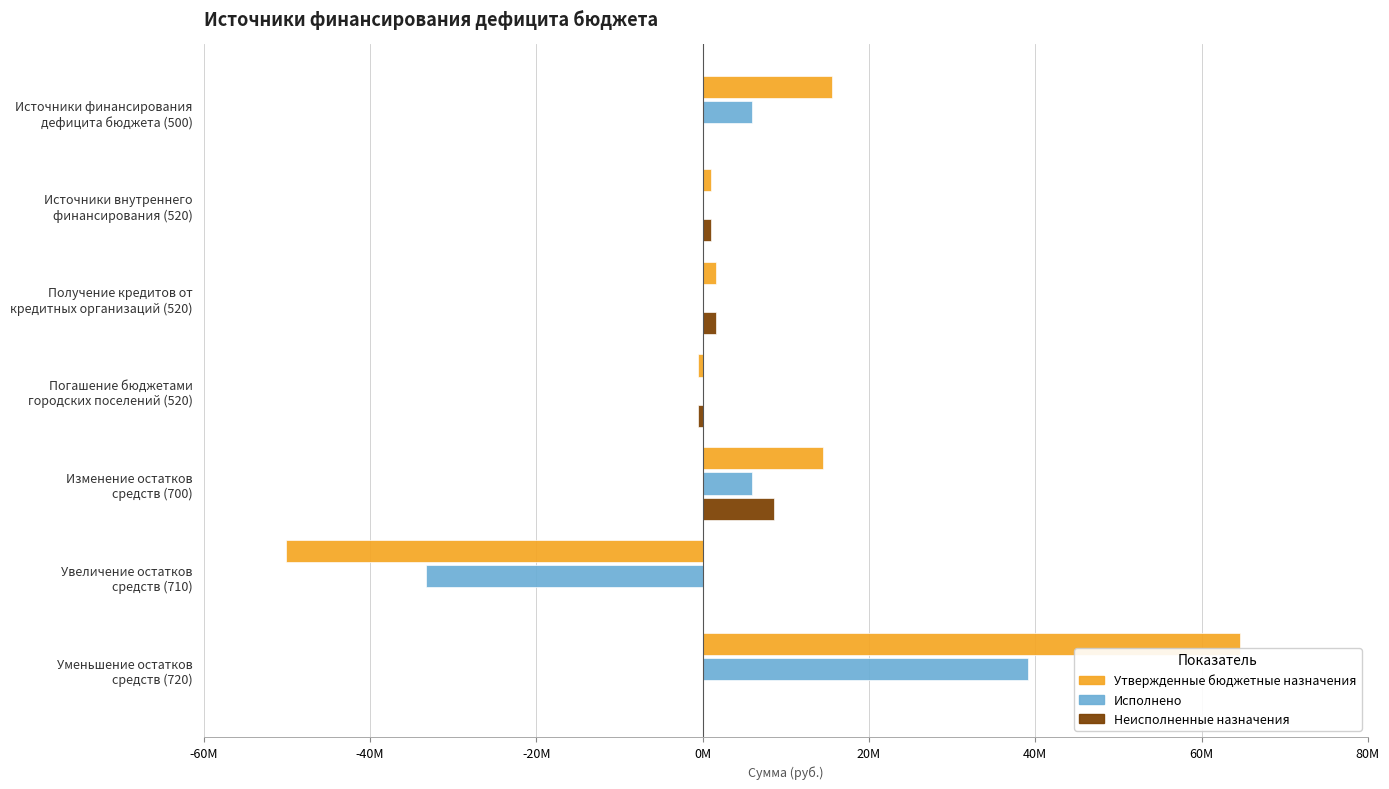

What are all the series names shown in the legend?

Утвержденные бюджетные назначения, Исполнено, Неисполненные назначения